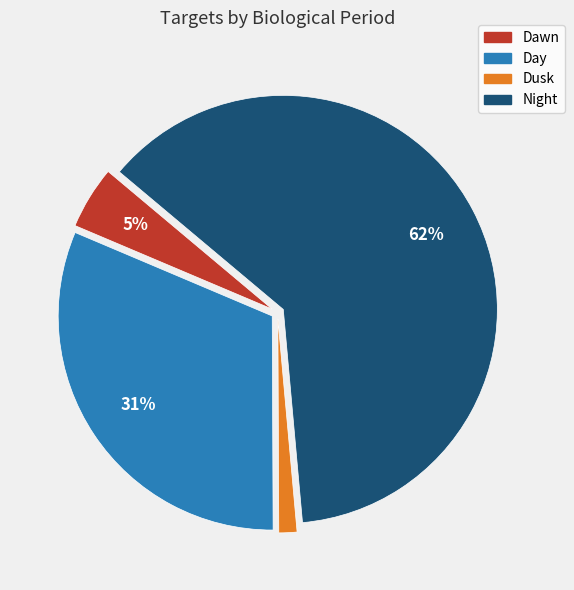

Is the sum of Night and Dawn greater than half?

Yes